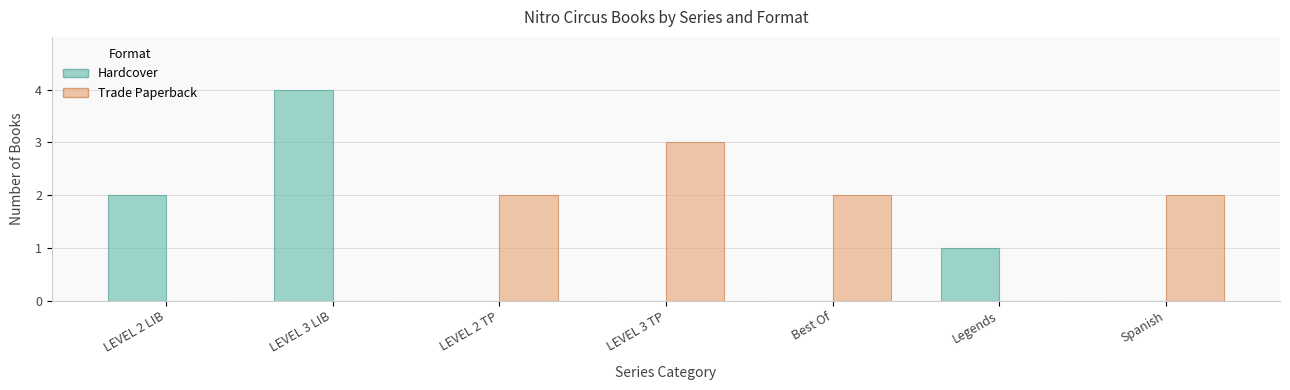

Which label corresponds to the largest value in the chart?

LEVEL 3 LIB